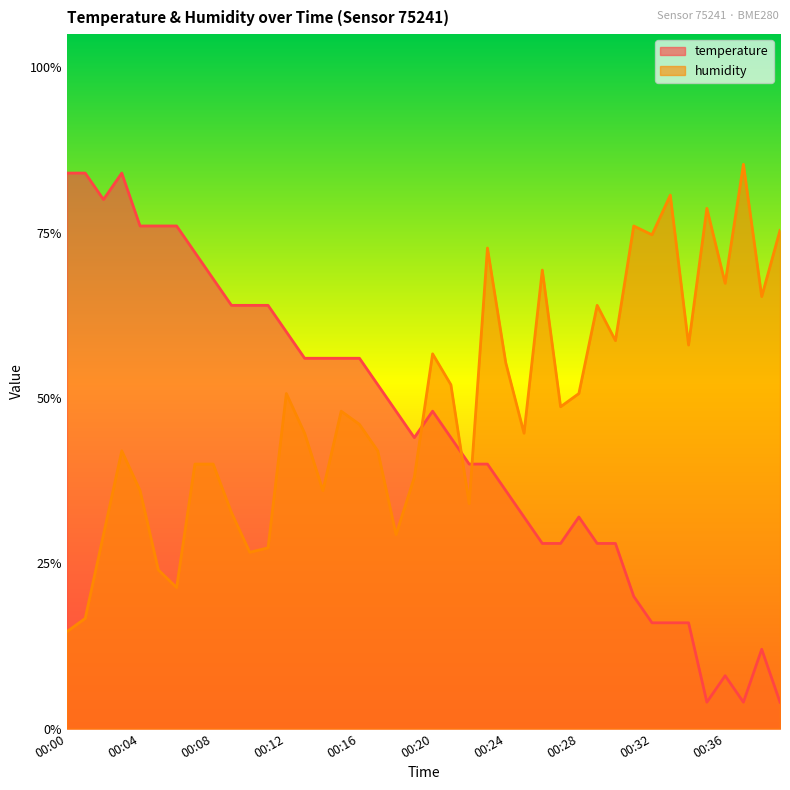

What is the sum of the humidity values at 00:21 and 00:27?

1.0